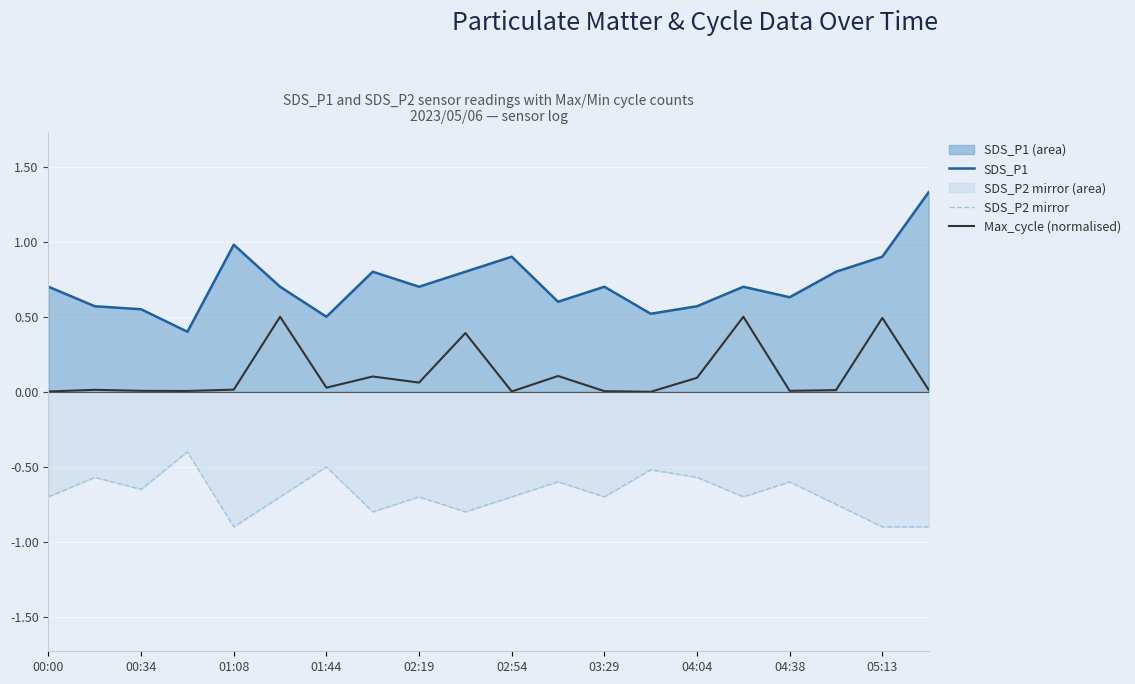

How many categories are shown in the chart?

20